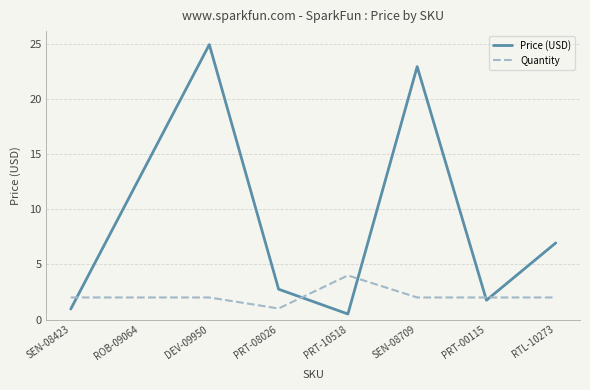

How many lines are shown in the chart?

2